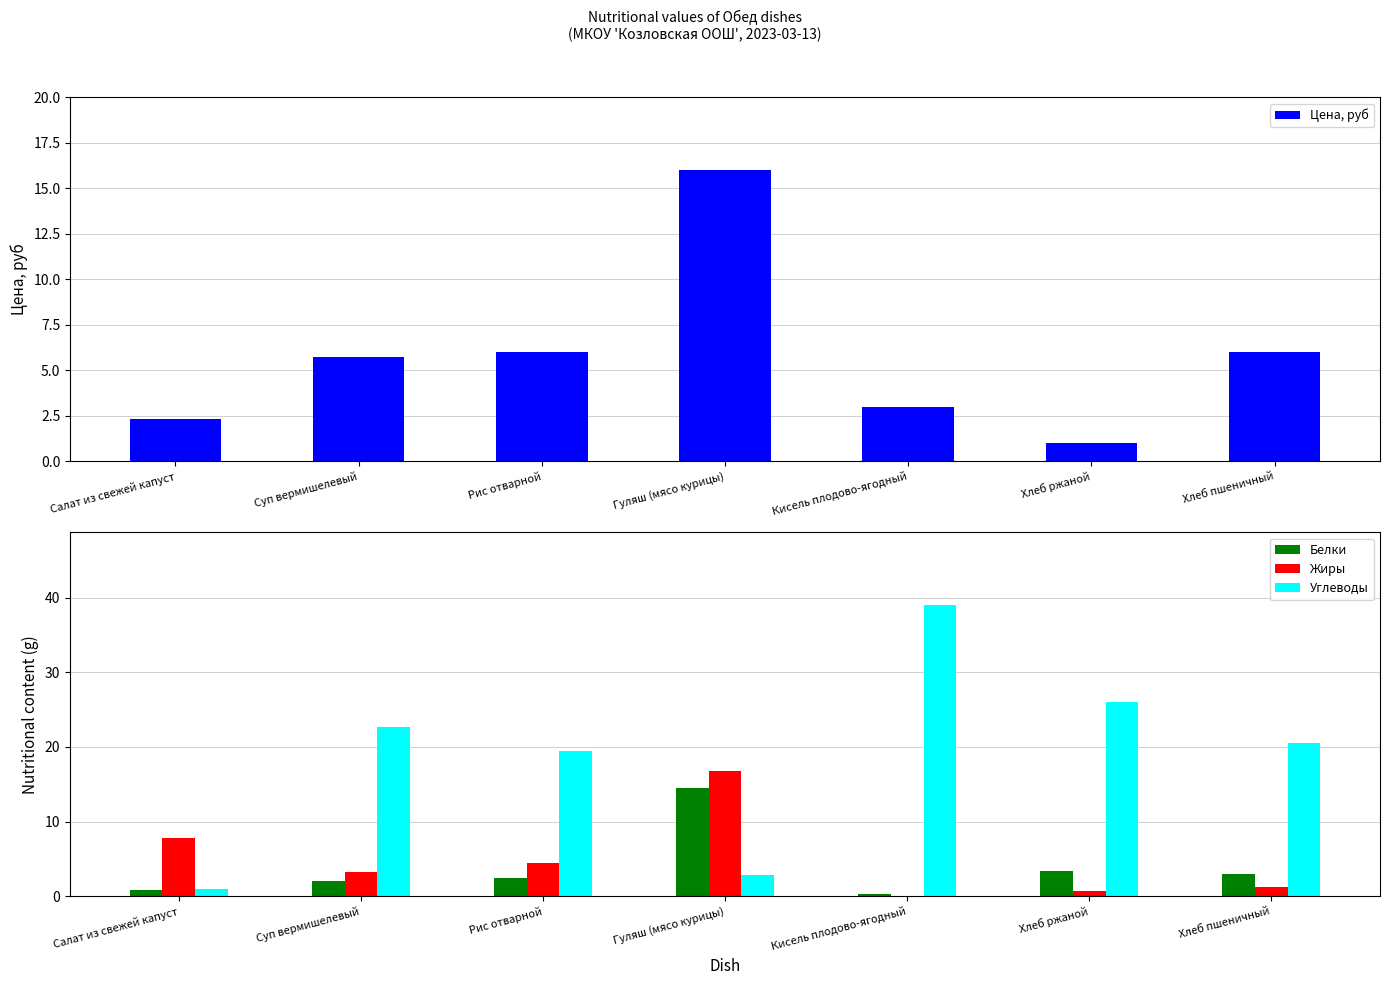

How many data points does each series have?

7